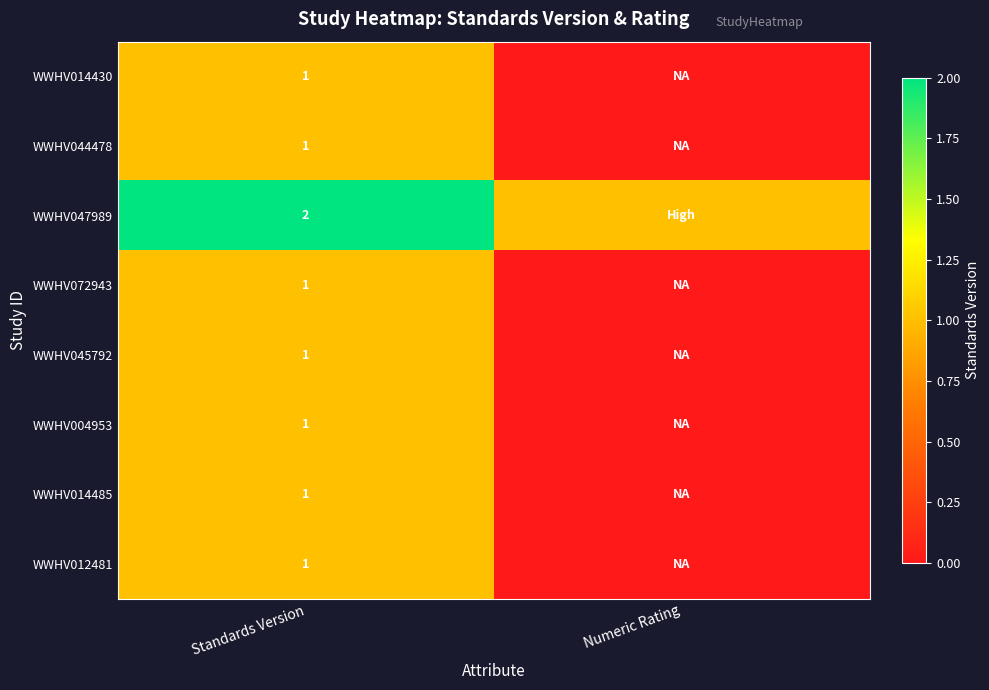

Is it true that WWHV014430 equals 1 at Standards Version?

True